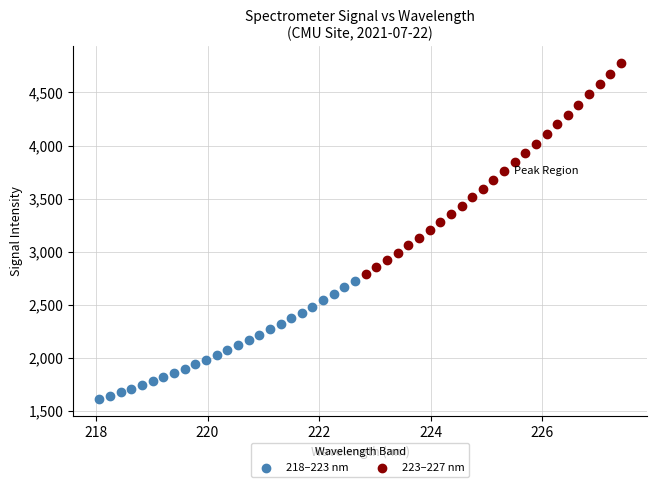

Which series reaches the maximum Y coordinate?

223–227 nm